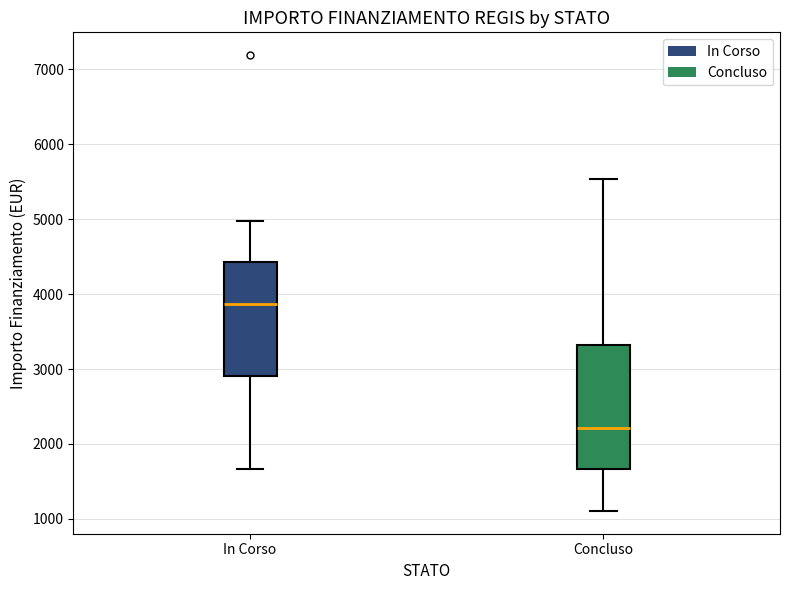

Reading left to right, read every box against the y-axis: the position of its median line, the range the box covers, and the ends of its whiskers. The values are not printed on the chart, so give them approximately, as read against the axis.

In Corso: median 3900, box 2900 to 4400, whiskers 1700 to 5000
Concluso: median 2200, box 1700 to 3300, whiskers 1100 to 5500